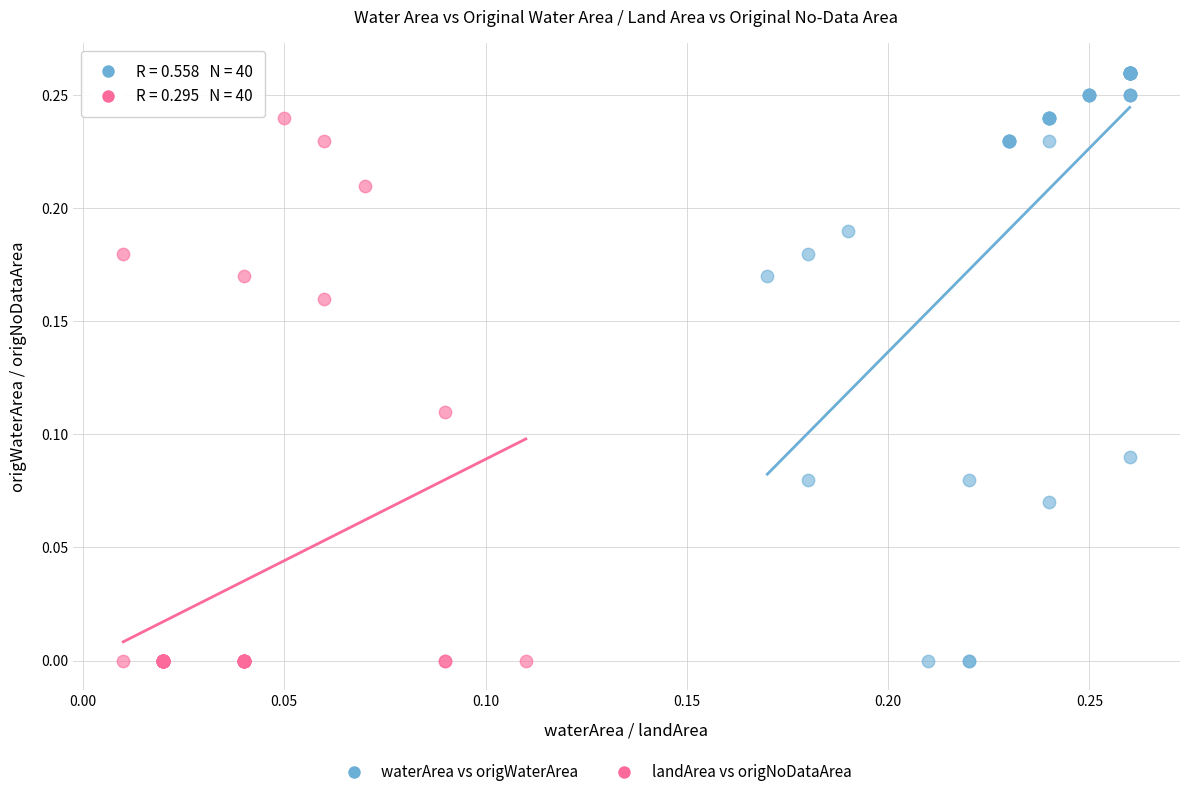

Which series contains the highest Y value?

waterArea vs origWaterArea